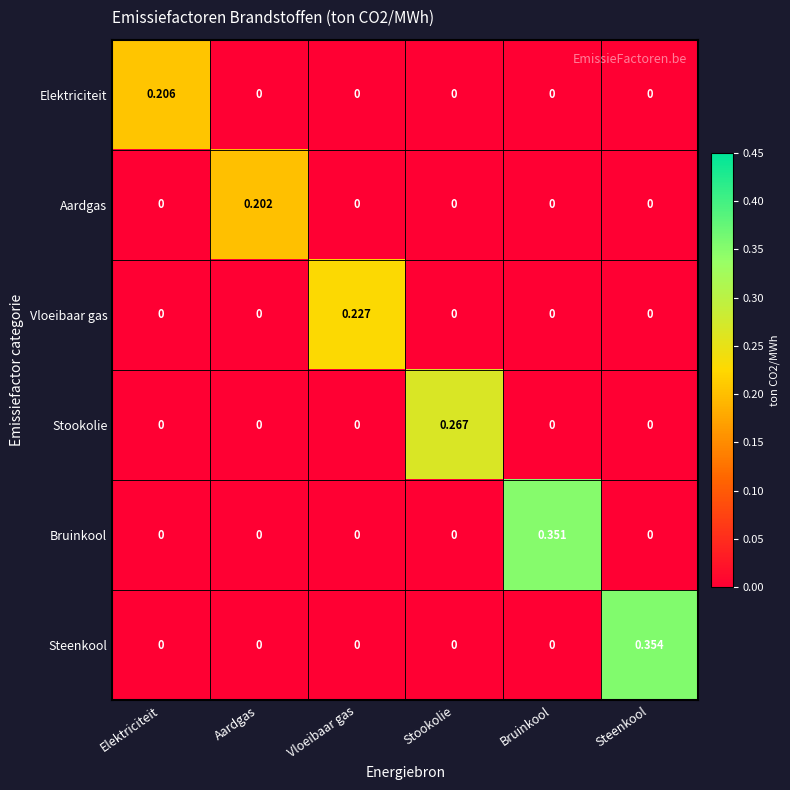

At which category is the sum across all series the highest?

Steenkool